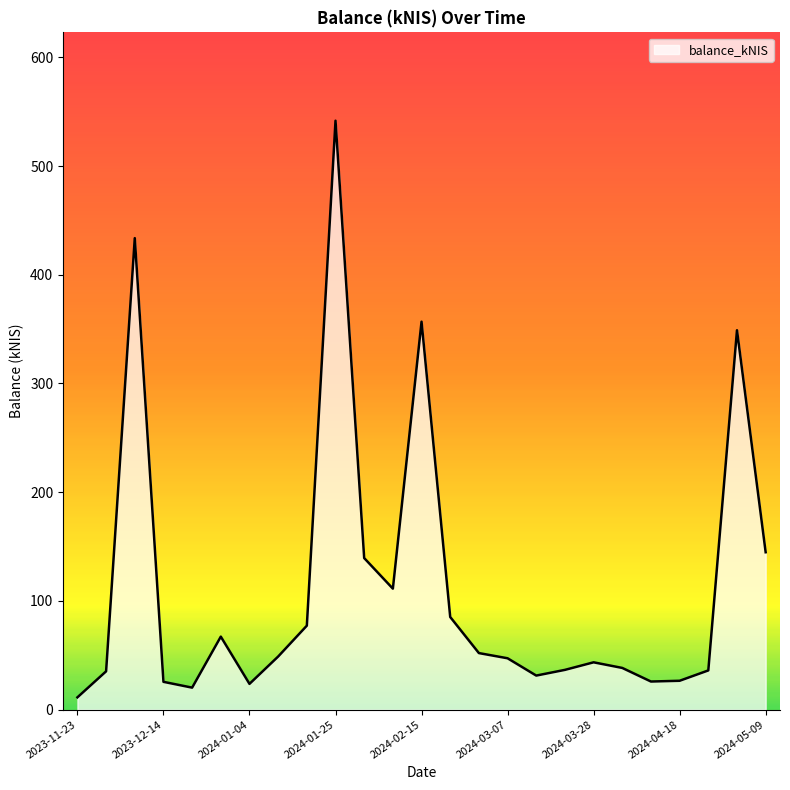

What is the greatest value displayed?

541.7